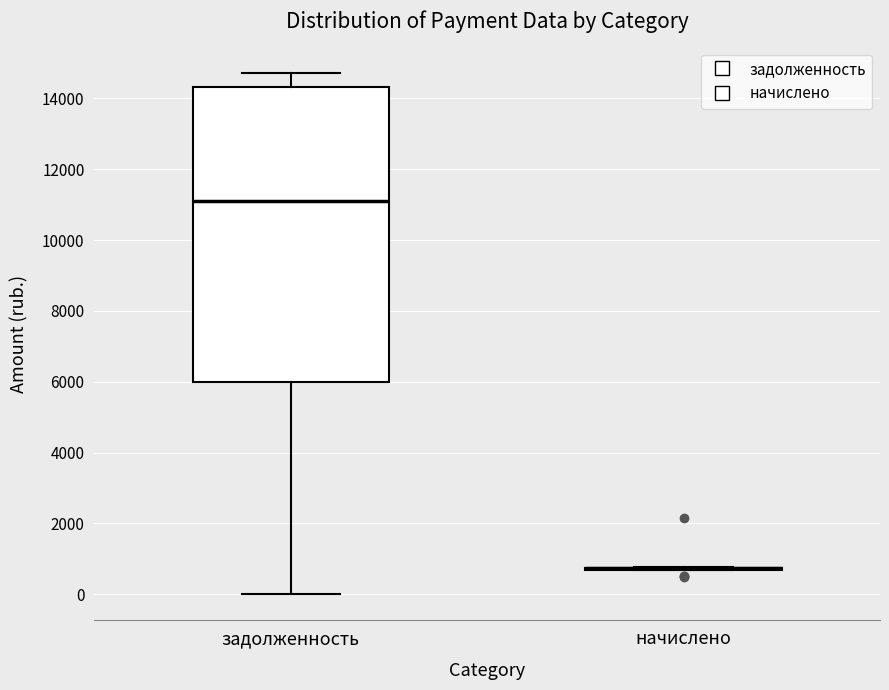

Reading left to right, read every box against the y-axis: the position of its median line, the range the box covers, and the ends of its whiskers. The values are not printed on the chart, so give them approximately, as read against the axis.

задолженность: median 11200, box 6000 to 14400, whiskers 0 to 14800
начислено: box collapsed to a line at 800, whiskers 600 to 800